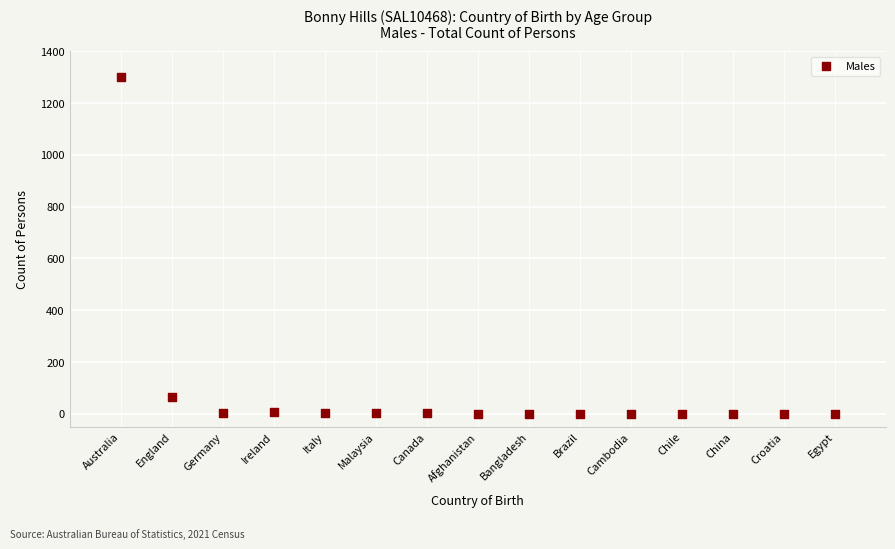

What is the range of Y values (max minus min)?

1301